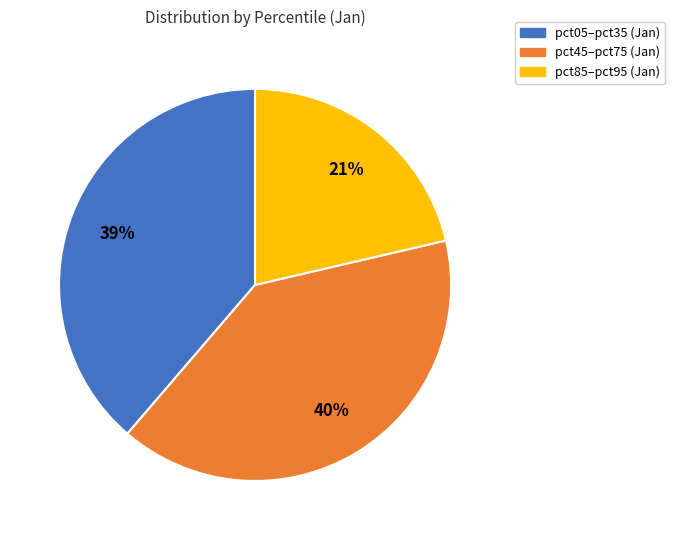

To the nearest percent, what is the average slice percentage?

33%